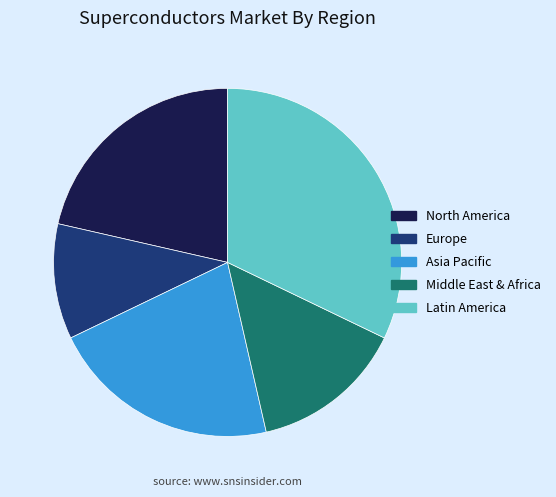

True or false: Asia Pacific accounts for 7% of the total.

False